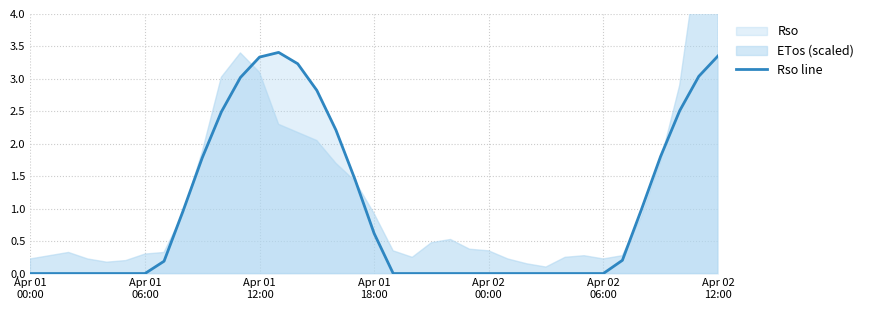

True or false: the data shows 0.4 at 32.

False